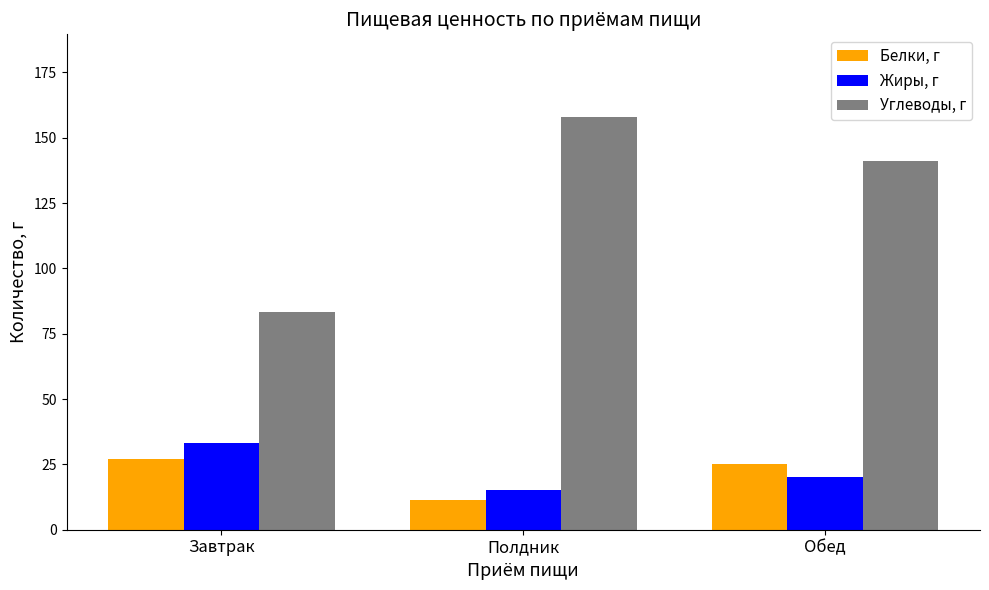

Does the chart contain any negative values?

No